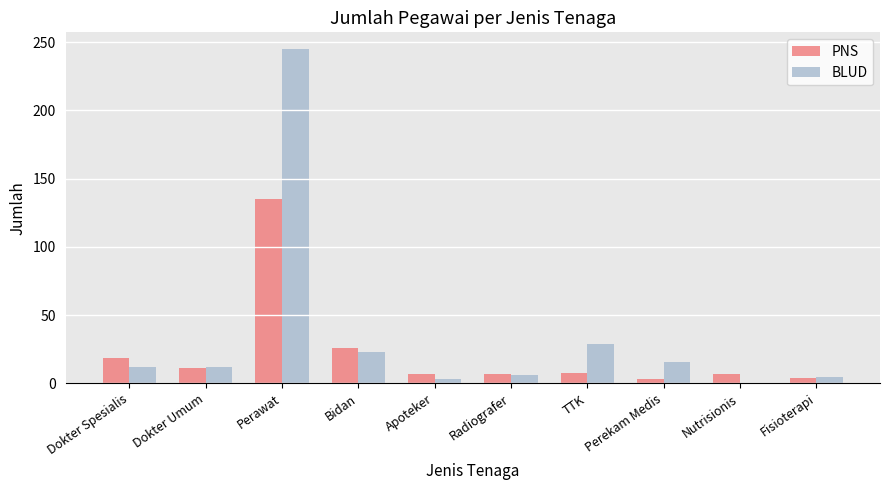

What is the maximum value shown in the chart?

245